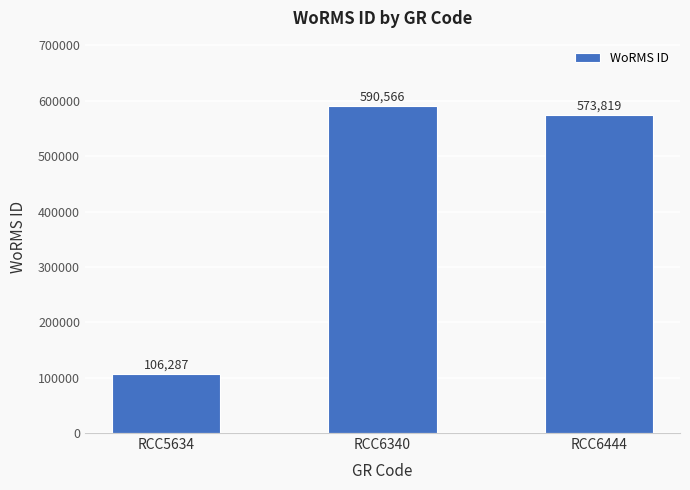

What is the ratio of the value at RCC6340 to the value at RCC5634?

5.6